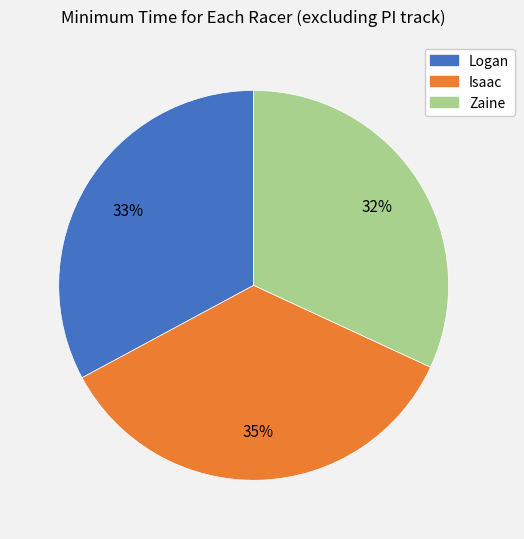

Which slice is the smallest?

Zaine